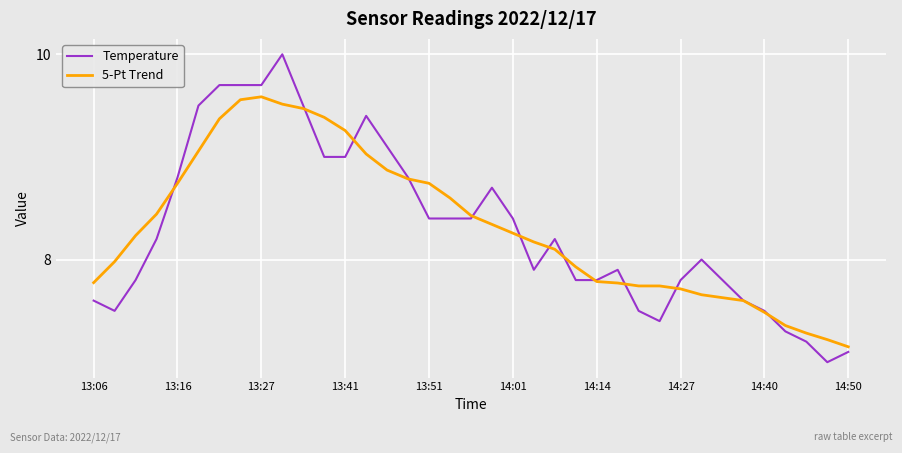

What is the greatest value displayed?

10.0